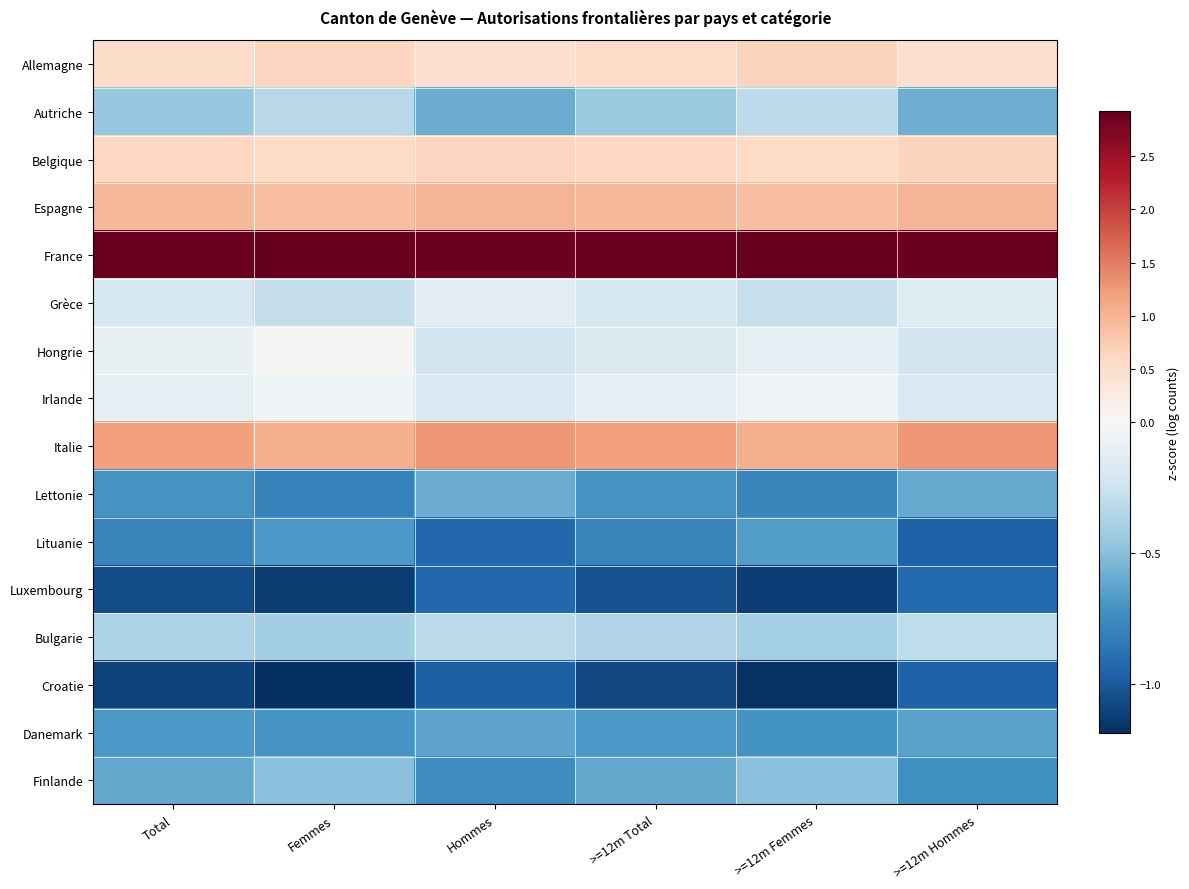

Which series has the largest total across all categories?

France